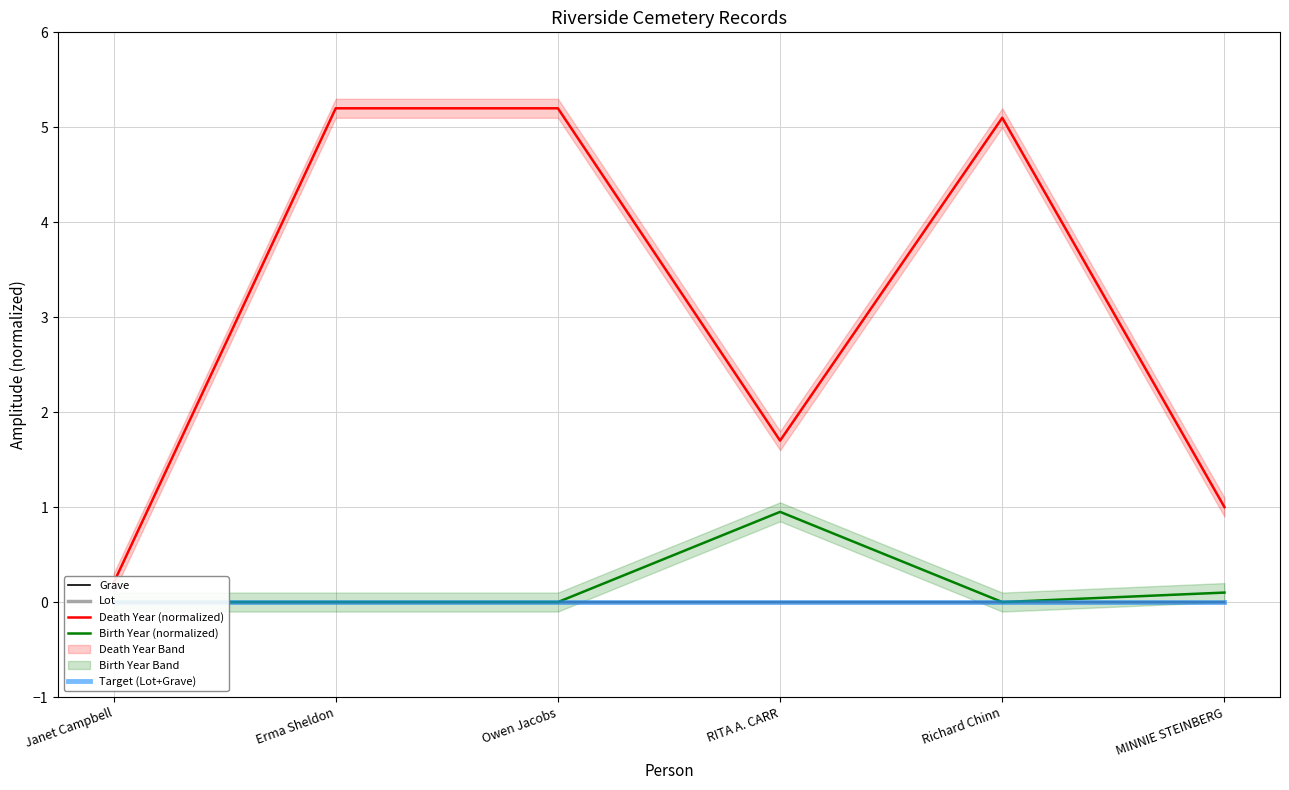

List the series in order of their peak value, lowest first.

Grave, Lot, Target (Lot+Grave), Birth Year (normalized), Death Year (normalized)